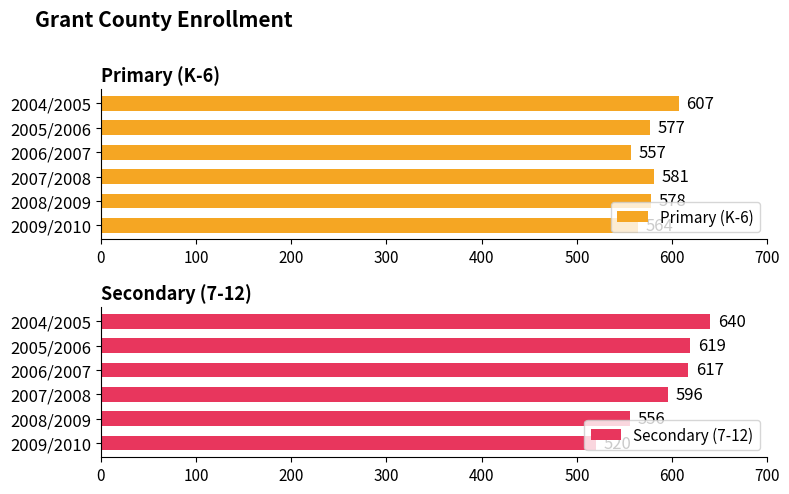

Reading left to right, transcribe all the data shown in this chart.

Primary (K-6): 564	578	581	557	577	607
Secondary (7-12): 520	556	596	617	619	640